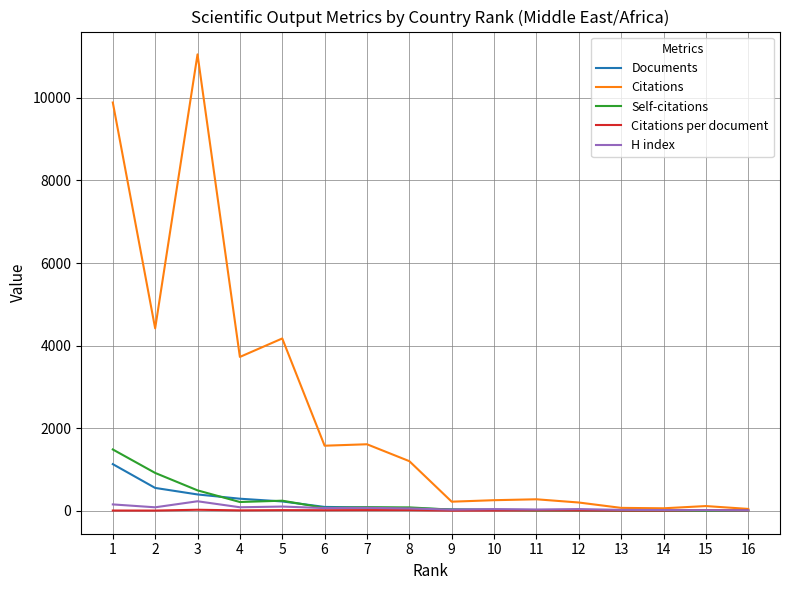

Between 4 and 7, which series saw the biggest shift?

Citations